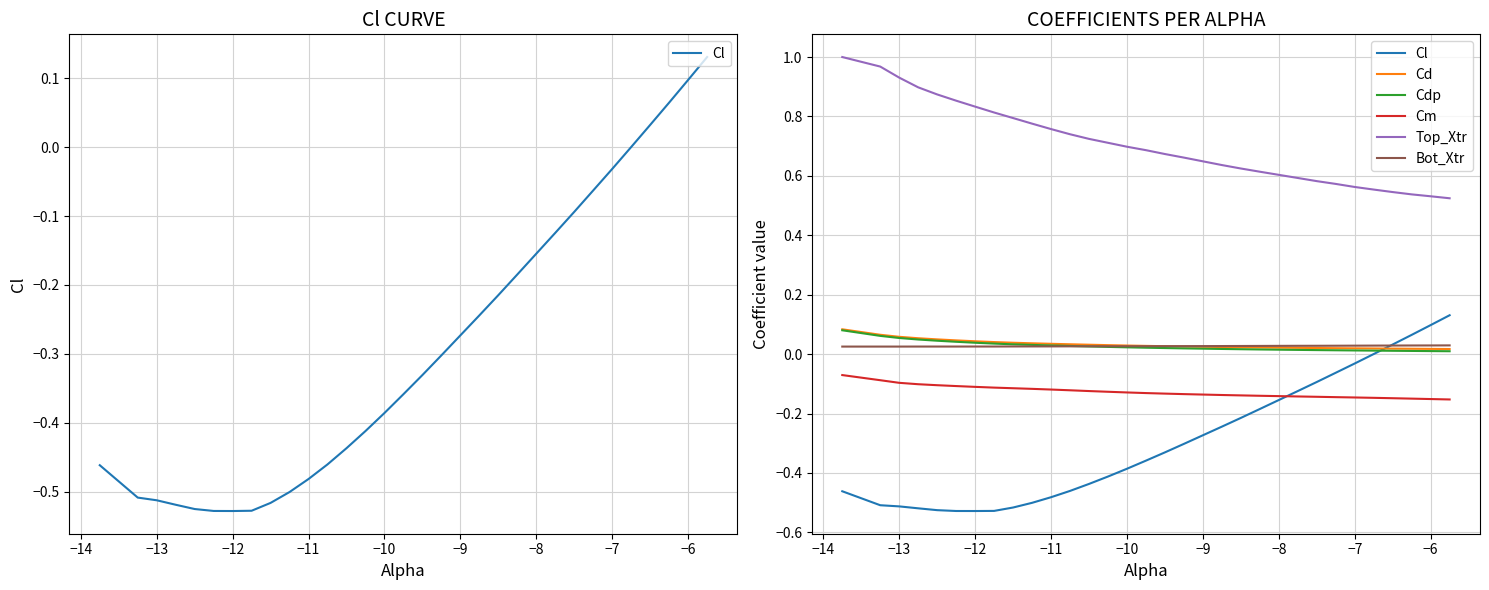

True or false: Top_Xtr has more than 0 points higher than both neighbors.

False